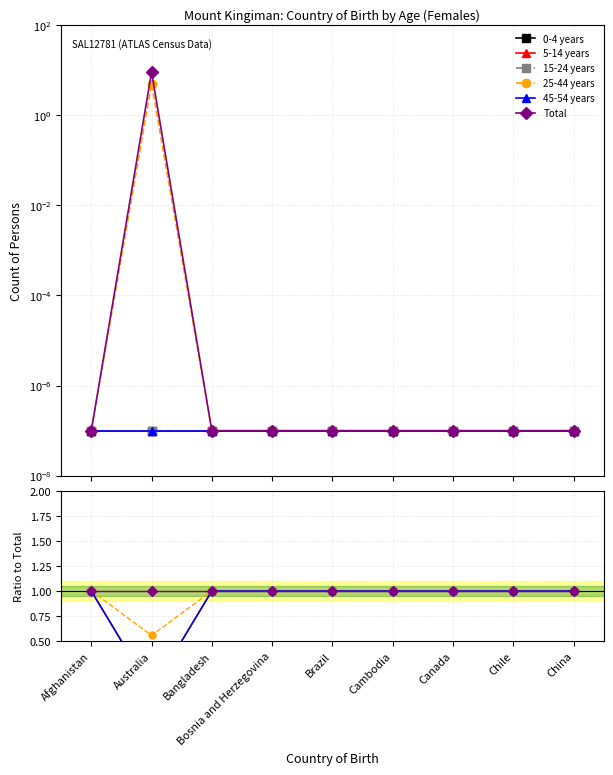

Which series changed the most between Afghanistan and Chile?

0-4 years